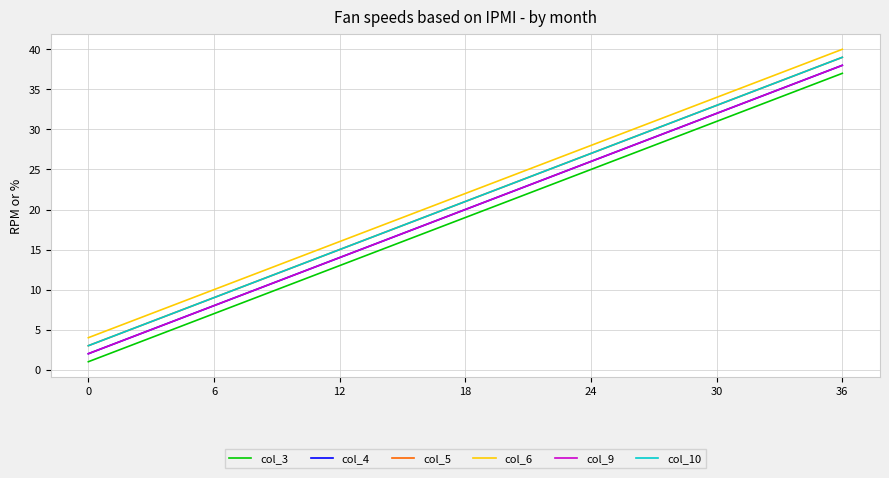

Rank the series by their maximum value, from lowest to highest.

col_3, col_4, col_9, col_5, col_10, col_6